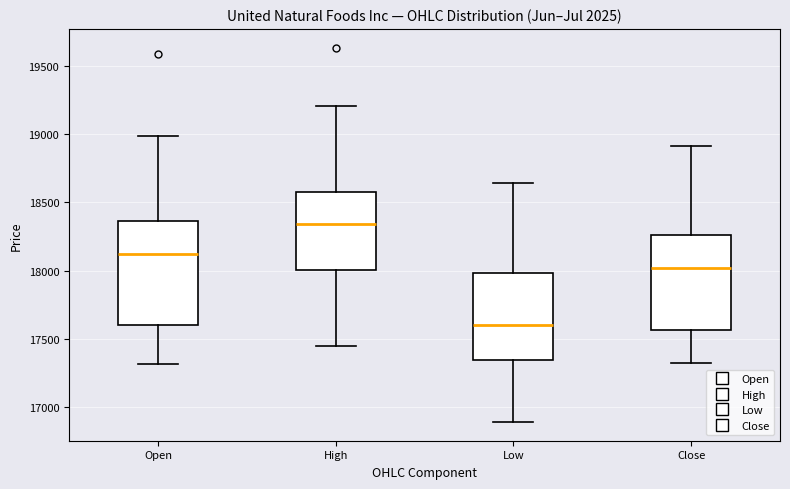

Where is the upper edge of the box for Low on the y-axis? The values are not printed on the chart, so give them approximately, as read against the axis.

18000